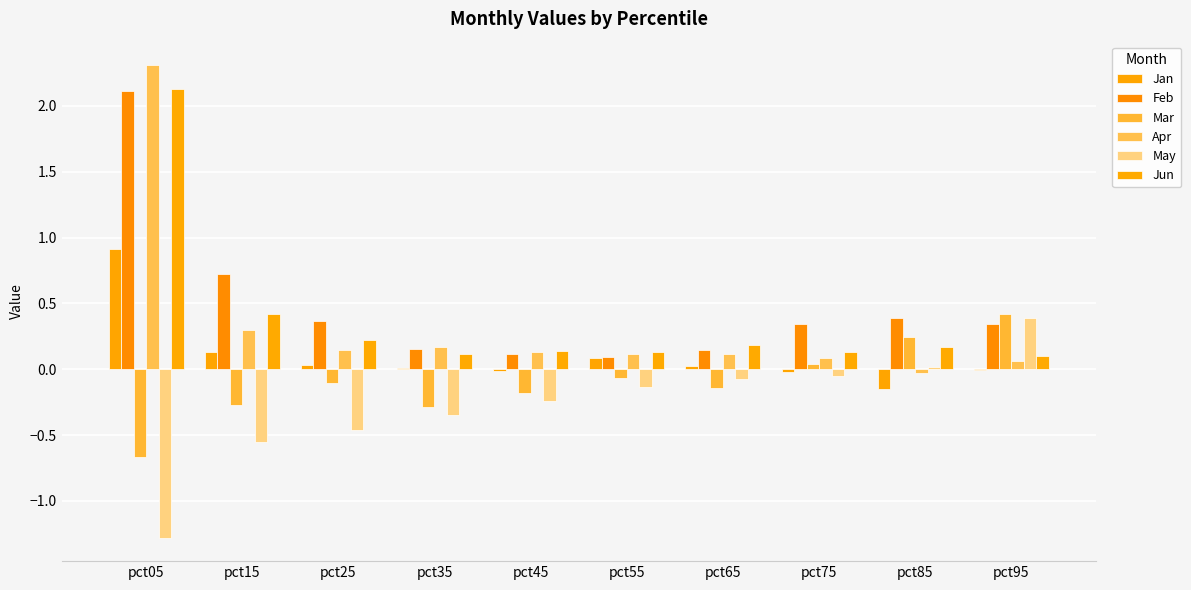

Which series has the largest total across all categories?

Feb